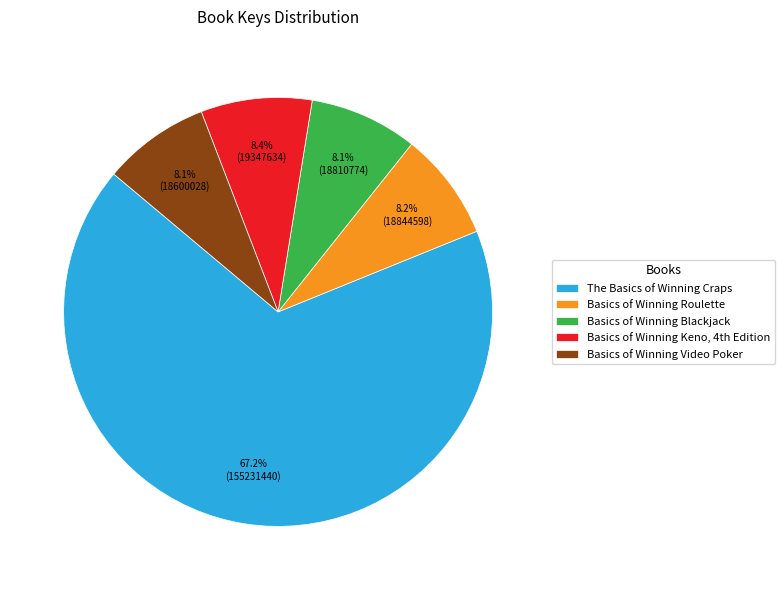

How much of the chart is everything except Basics of Winning Blackjack?

91.9%